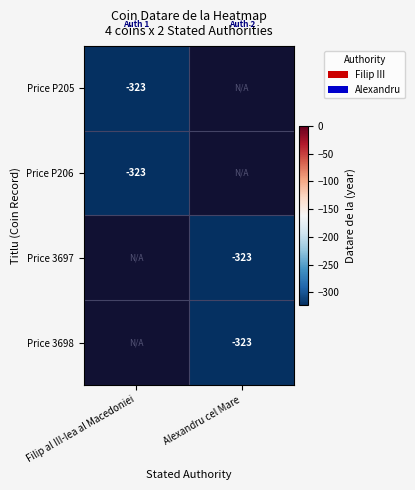

The value of Price P205 at Filip al III-lea al Macedoniei is -203. True or false?

False